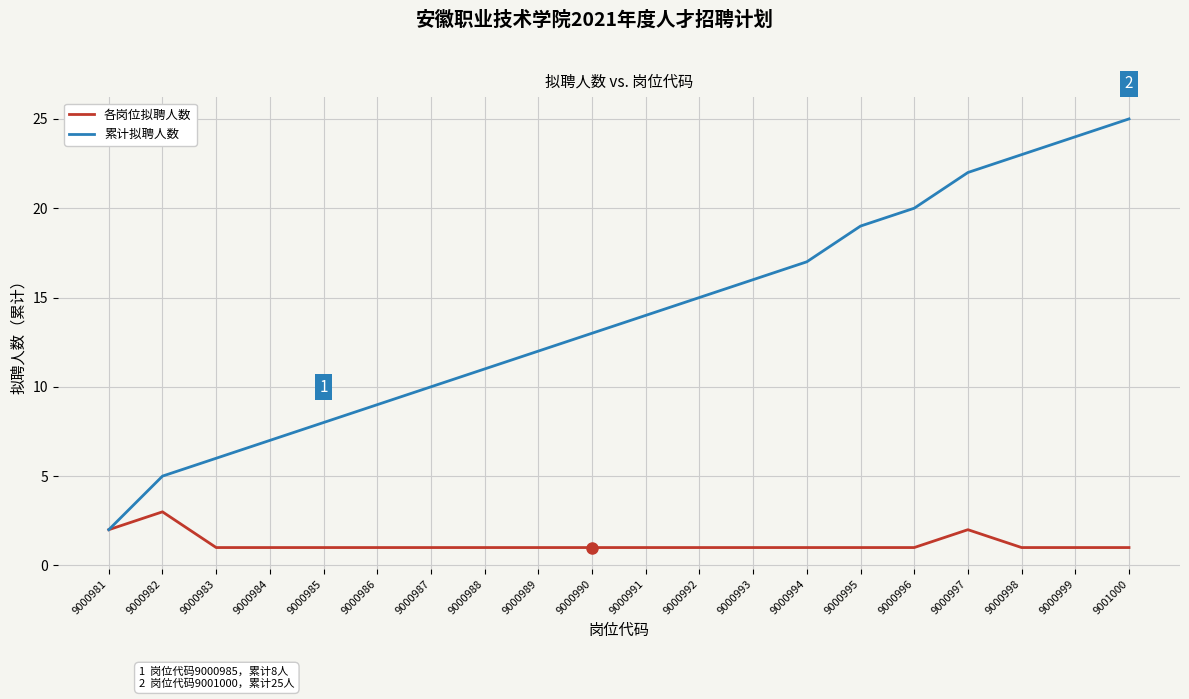

Which series has the largest total across all categories?

累计拟聘人数